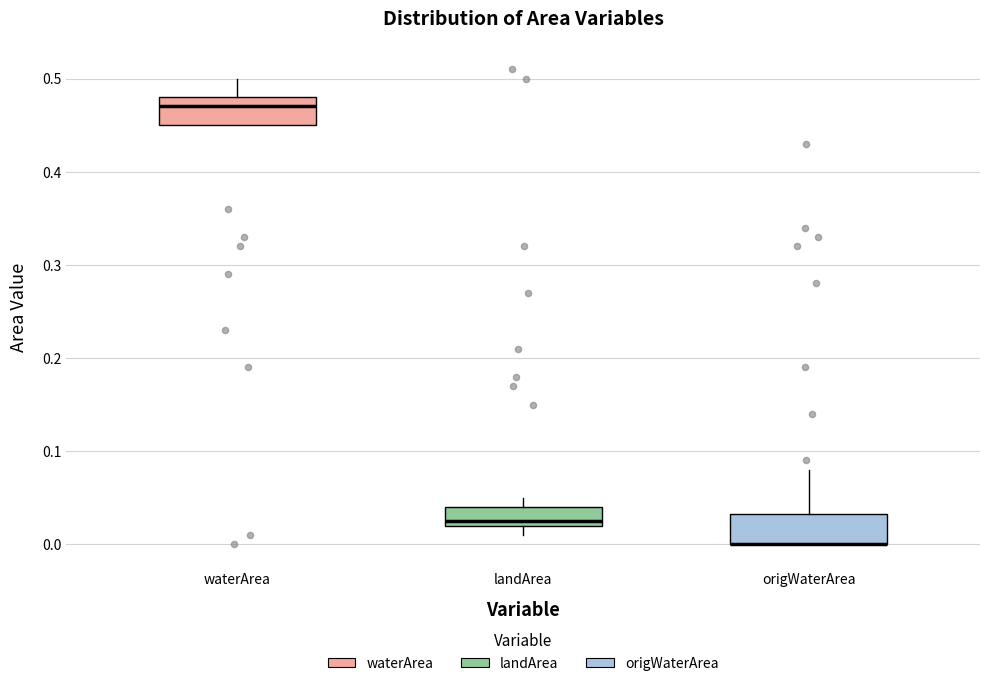

Reading left to right, transcribe this box plot: for each box, give where its median line is, the range the box spans, and where its two whiskers end, as read against the y-axis. The values are not printed on the chart, so give them approximately, as read against the axis.

waterArea: median 0.47, box 0.45 to 0.48, whiskers 0.45 to 0.50
landArea: median 0.03, box 0.02 to 0.04, whiskers 0.01 to 0.05
origWaterArea: median 0.00 (drawn on the box's lower edge), box 0.00 to 0.03, whiskers 0.00 to 0.08